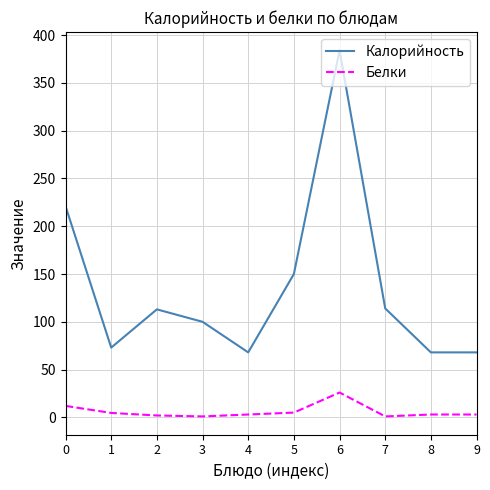

What is the difference between the highest and lowest values at 5?

145.0